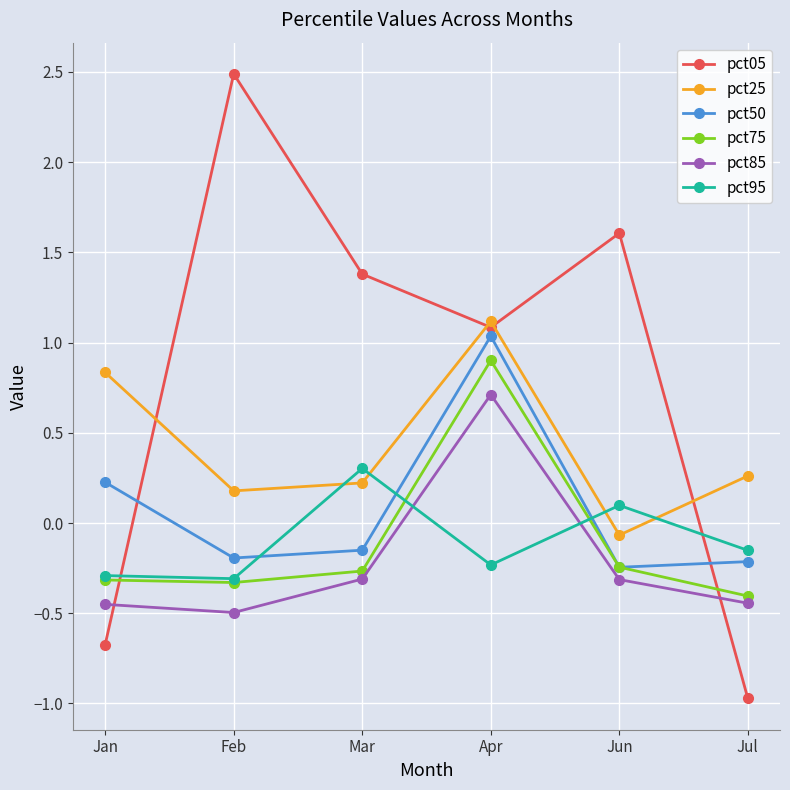

Which label corresponds to the smallest value in the chart?

Jul